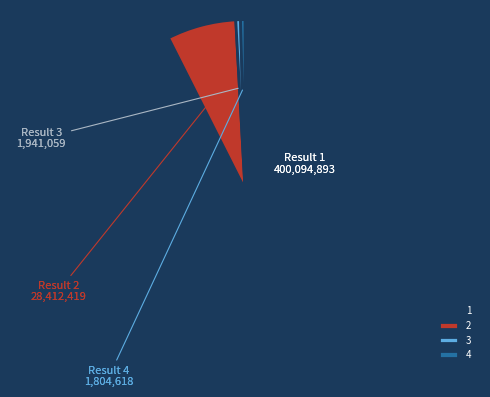

How many slices are in this pie chart?

4